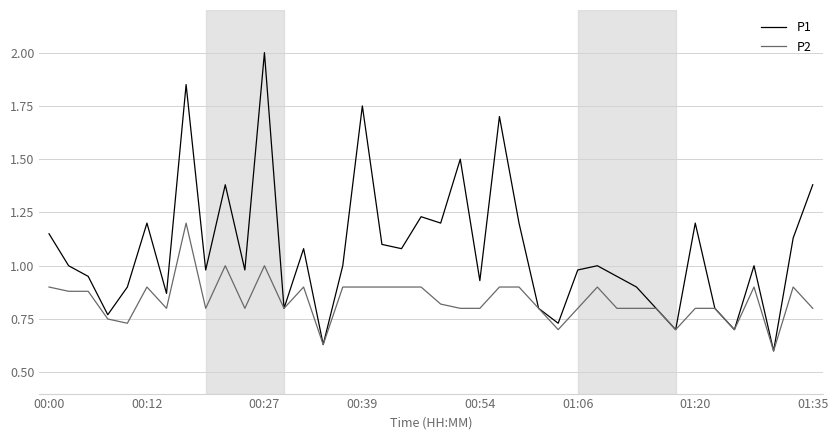

Which series has the largest range (max minus min)?

P1